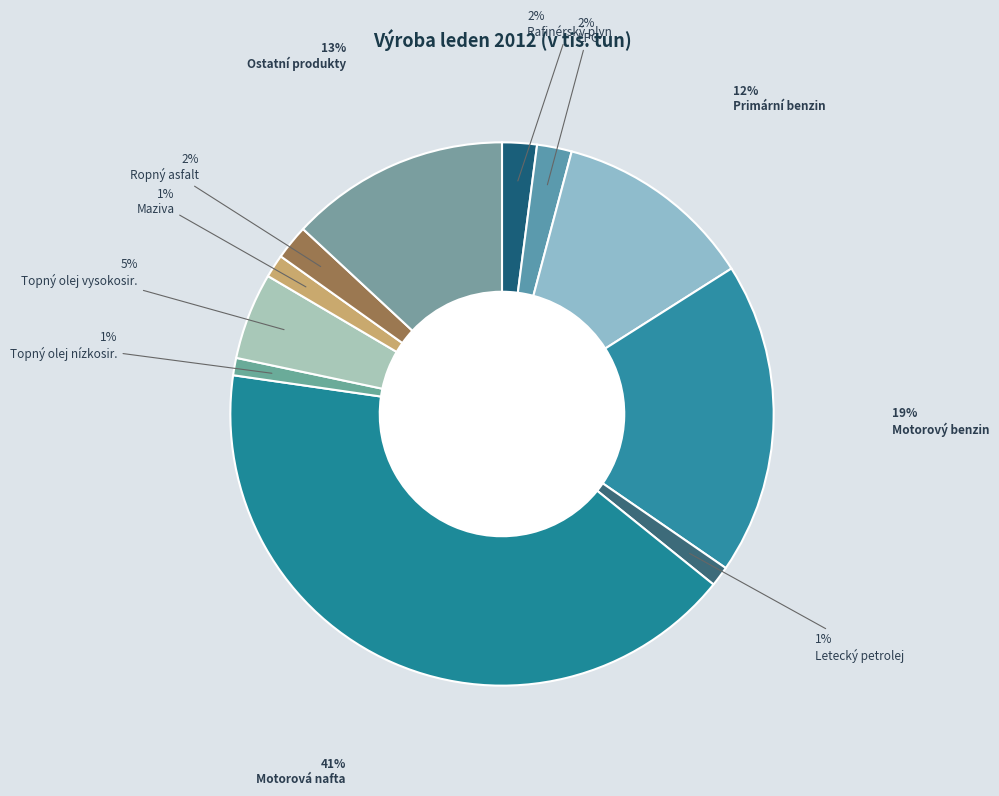

Approximately how many times larger is the value at Motorový benzin compared to Rafinérský plyn?

9.0